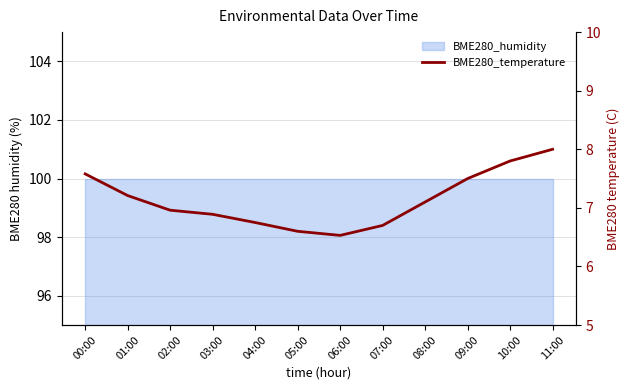

What is the minimum value shown in the chart?

6.5